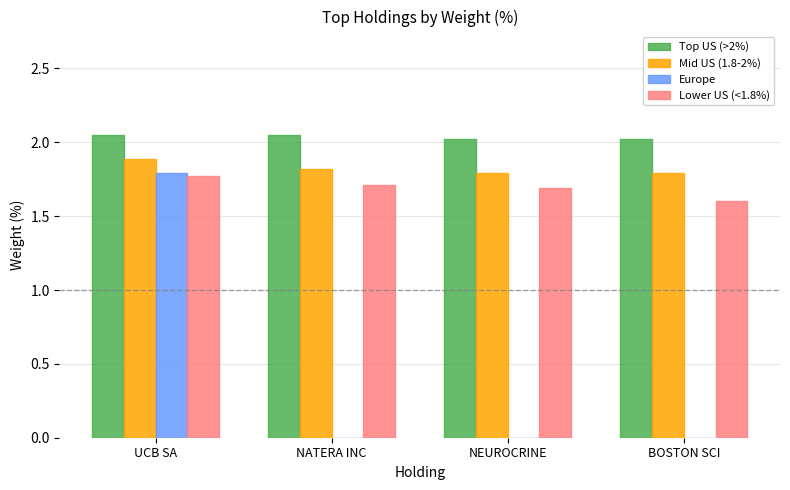

The Top US (>2%) series shows 0.6 at BOSTON SCI. True or false?

False